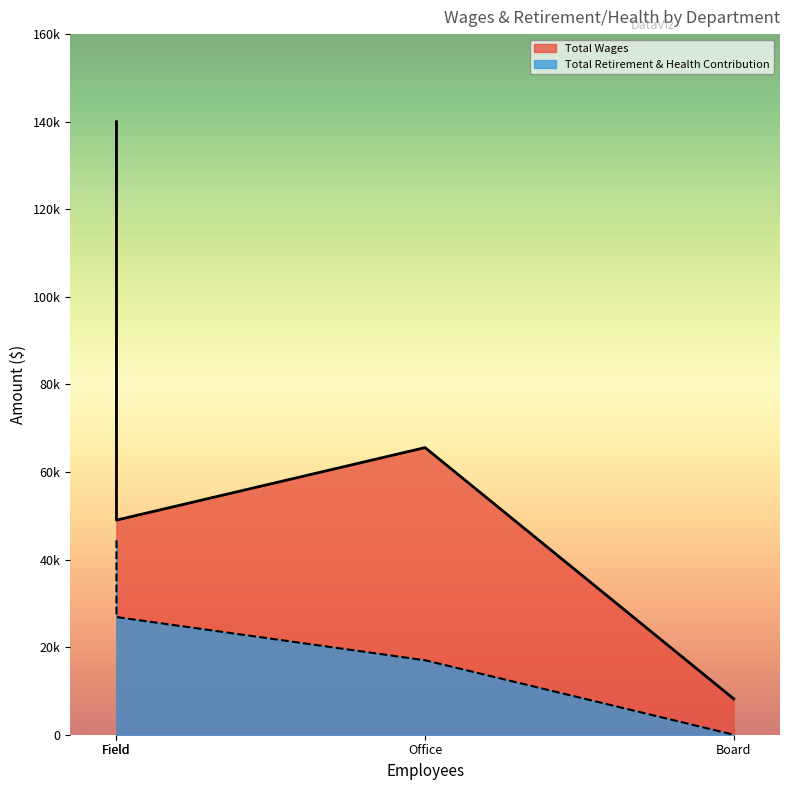

The value of Total Retirement & Health Contribution at Field is 94093. True or false?

False